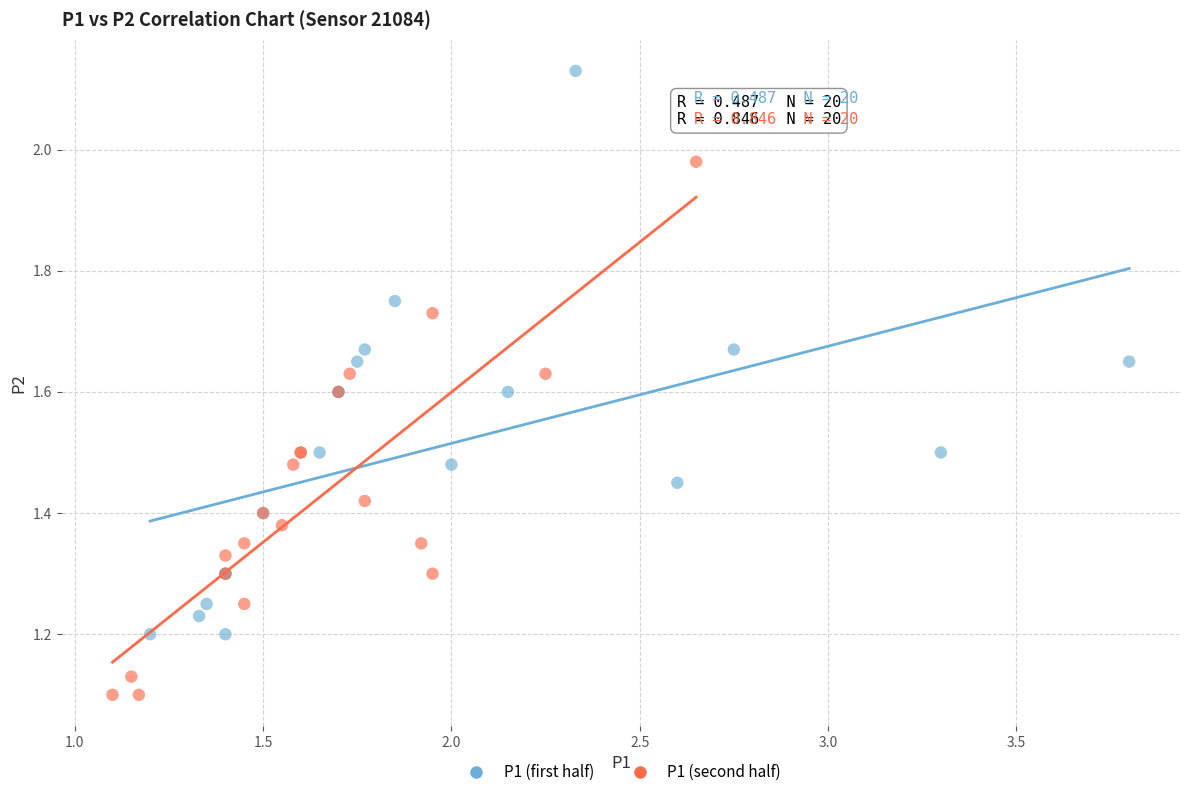

Which series contains the highest Y value?

P1 (first half)